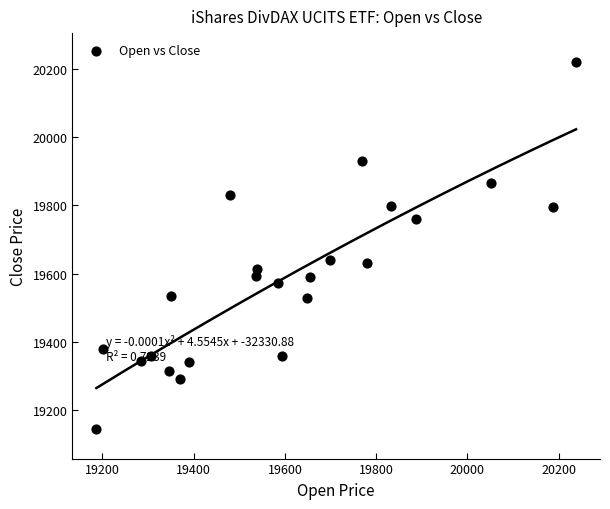

What is the range of Y values (max minus min)?

1075